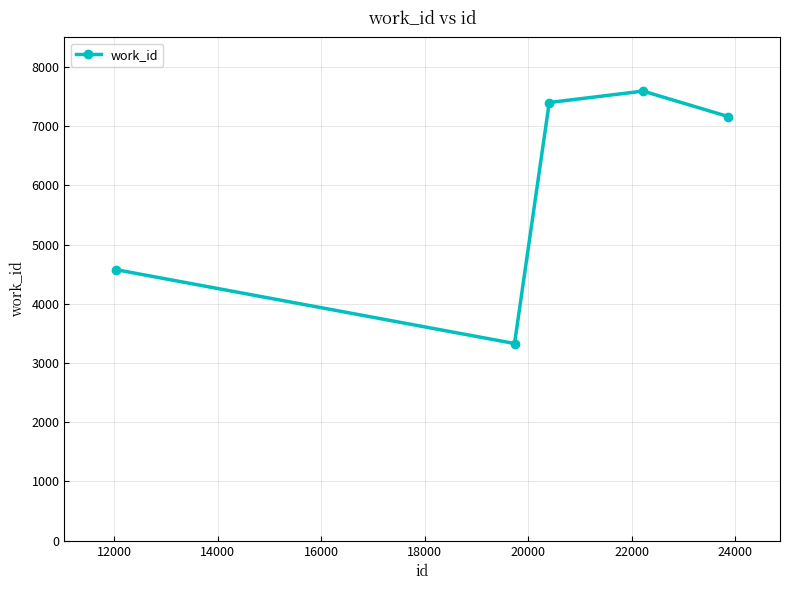

What is the maximum value shown in the chart?

7593